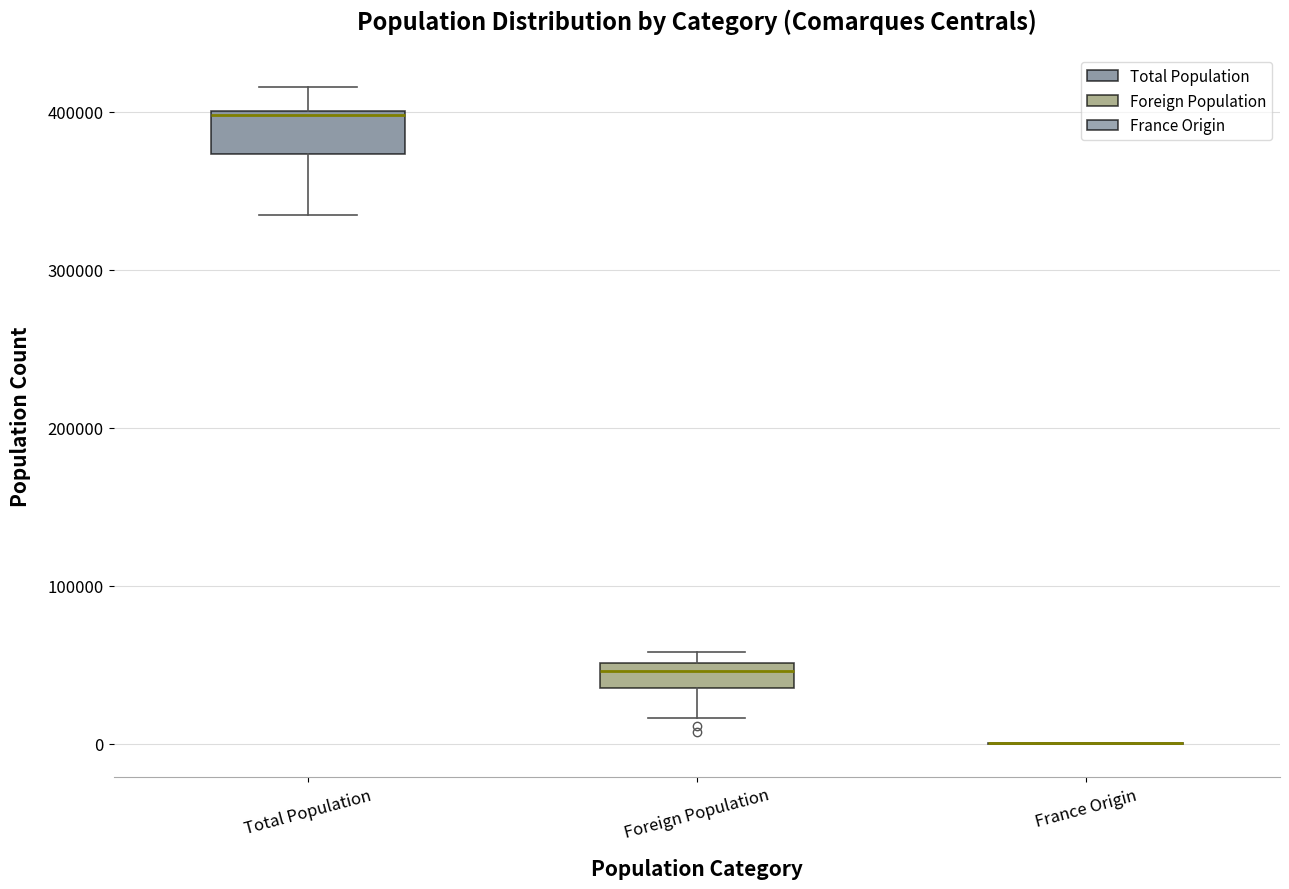

Which box is the tallest, from its lower edge to its upper edge?

Total Population